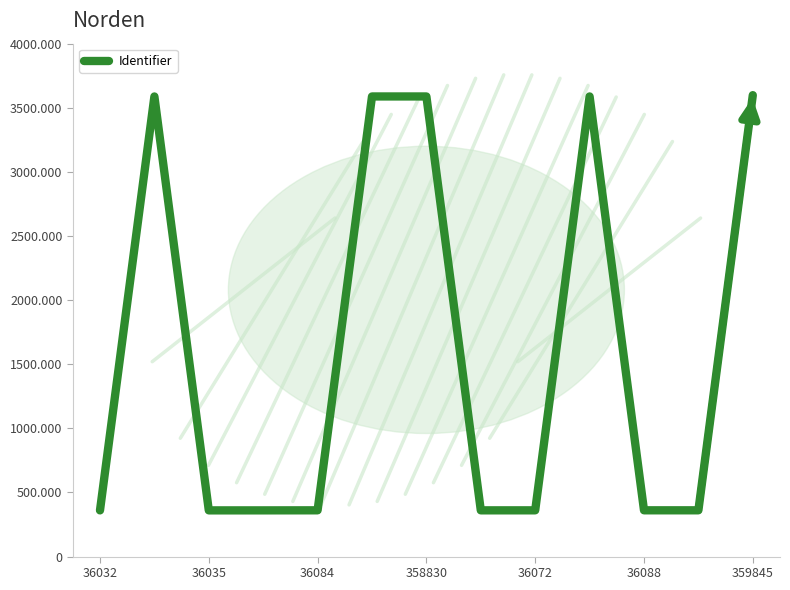

Does the chart display data point markers on the line(s)?

No